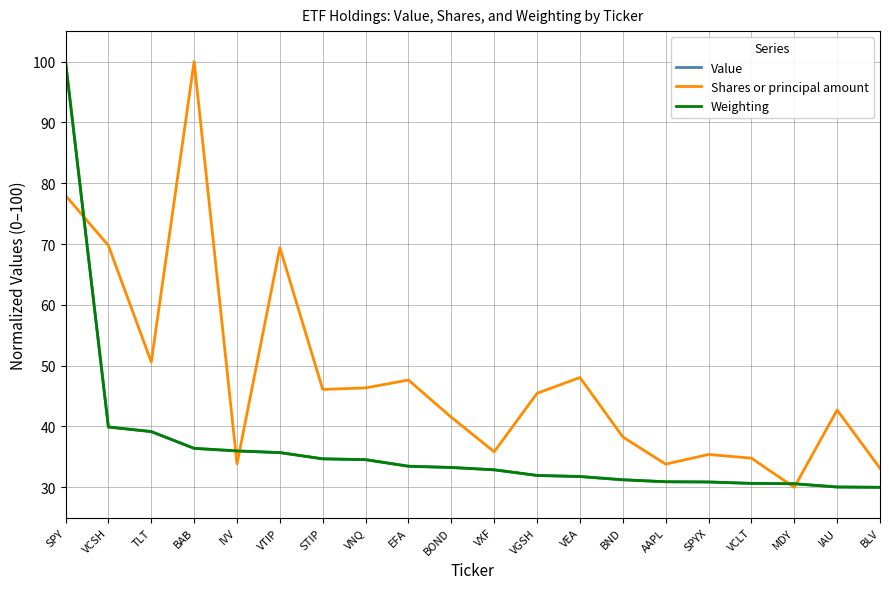

What is the spread (max minus min) of values at AAPL?

2.9